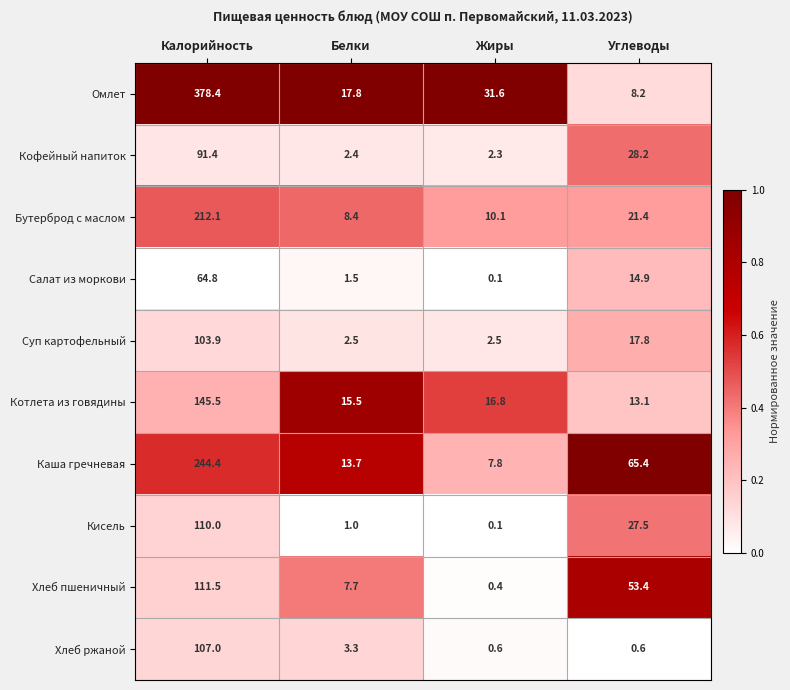

What is the difference between the highest and lowest values at Белки?

16.8